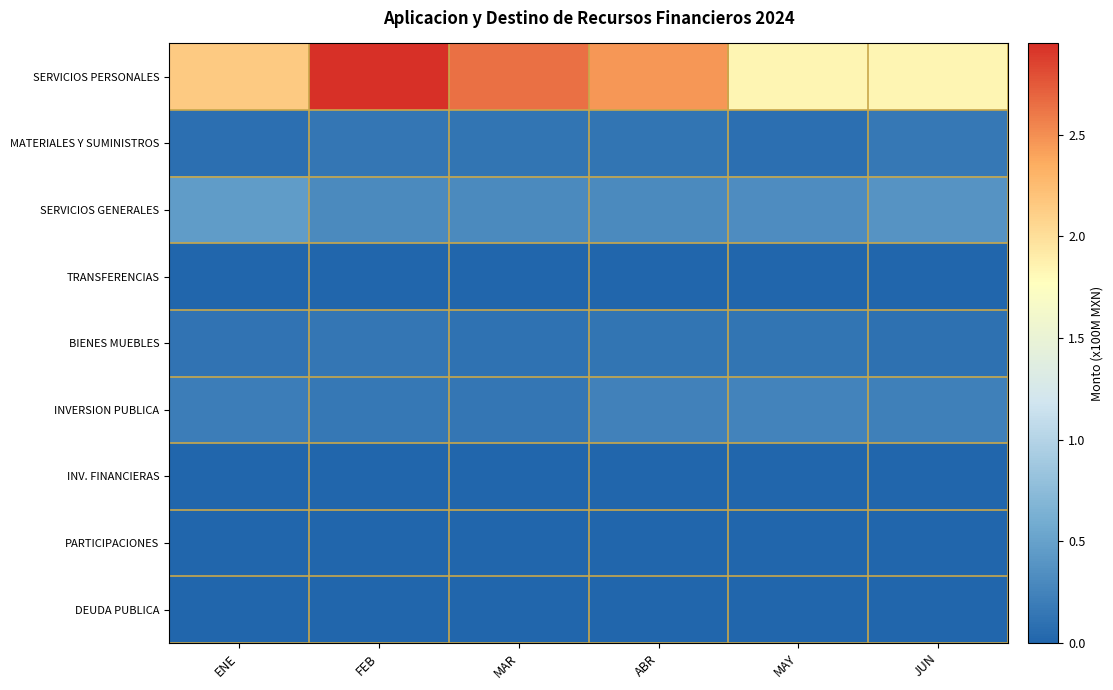

Reading left to right, what are all the values shown in this chart?

SERVICIOS PERSONALES: ENE=2.1	FEB=2.9	MAR=2.6	ABR=2.5	MAY=1.8	JUN=1.8
MATERIALES Y SUMINISTROS: ENE=0.1	FEB=0.1	MAR=0.1	ABR=0.1	MAY=0.1	JUN=0.2
SERVICIOS GENERALES: ENE=0.5	FEB=0.3	MAR=0.3	ABR=0.3	MAY=0.3	JUN=0.4
TRANSFERENCIAS: ENE=0.0	FEB=0.0	MAR=0.0	ABR=0.0	MAY=0.0	JUN=0.0
BIENES MUEBLES: ENE=0.1	FEB=0.1	MAR=0.1	ABR=0.1	MAY=0.1	JUN=0.1
INVERSION PUBLICA: ENE=0.2	FEB=0.2	MAR=0.1	ABR=0.2	MAY=0.2	JUN=0.2
INV. FINANCIERAS: ENE=0.0	FEB=0.0	MAR=0.0	ABR=0.0	MAY=0.0	JUN=0.0
PARTICIPACIONES: ENE=0.0	FEB=0.0	MAR=0.0	ABR=0.0	MAY=0.0	JUN=0.0
DEUDA PUBLICA: ENE=0.0	FEB=0.0	MAR=0.0	ABR=0.0	MAY=0.0	JUN=0.0